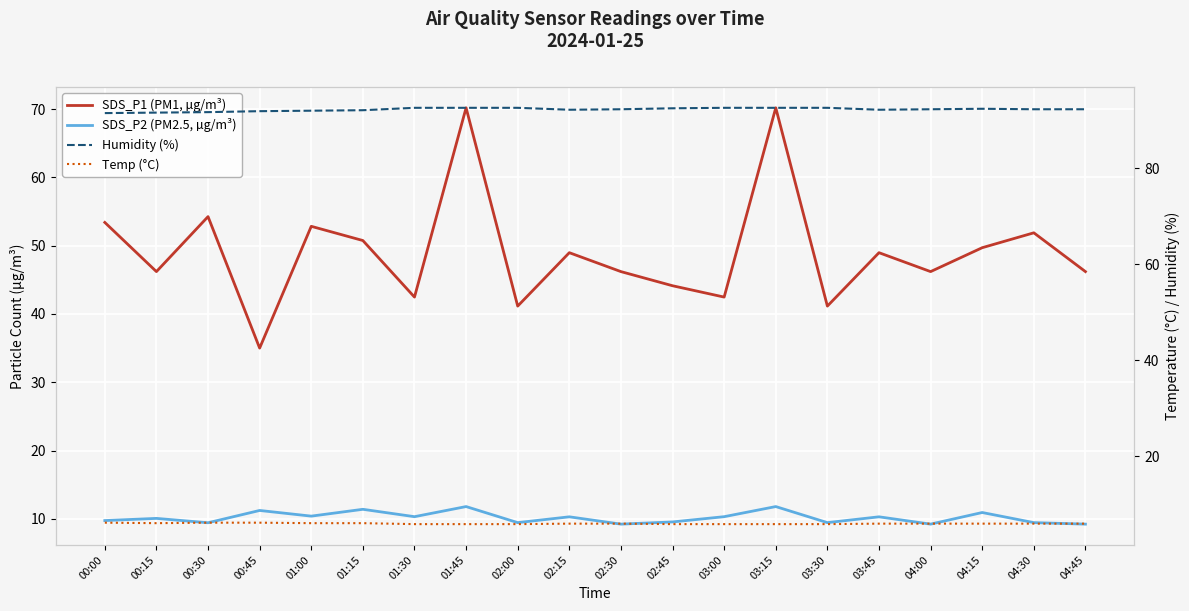

In SDS_P1 (PM1, µg/m³), how many points are lower than both neighbors (excluding endpoints)?

7